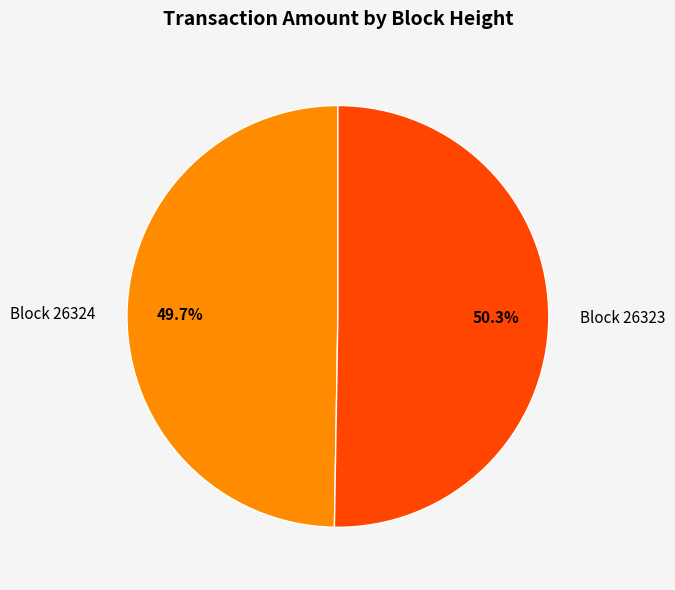

Count the number of slices in the pie.

2